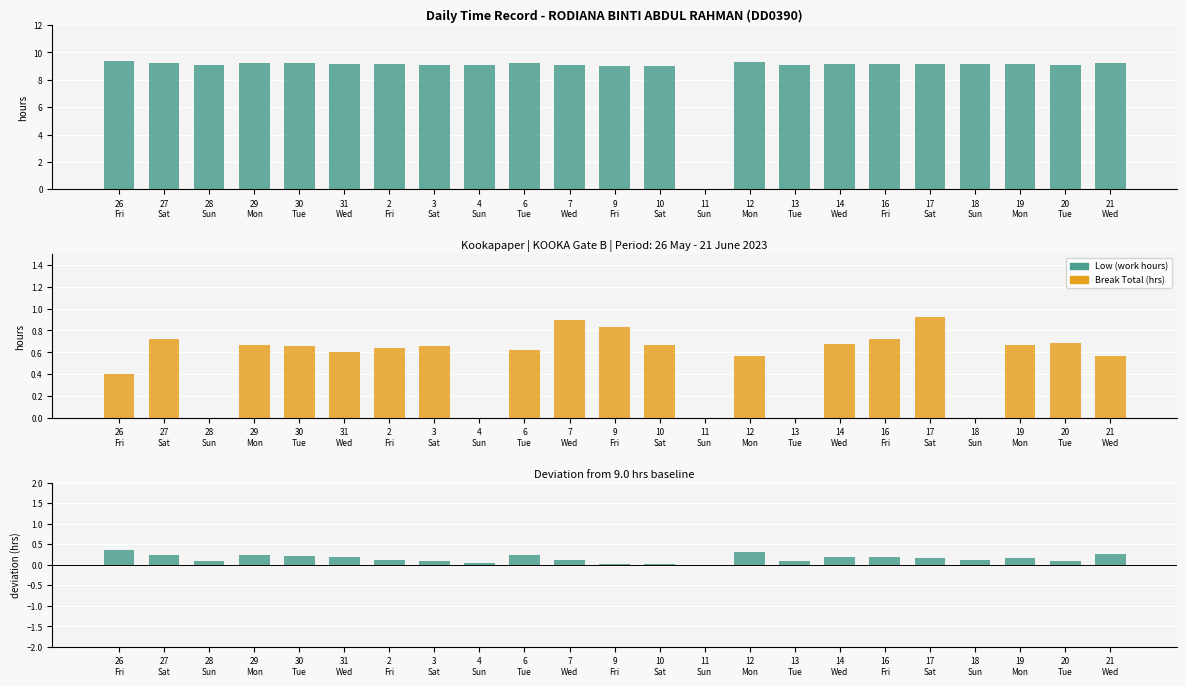

Are the bars horizontal?

No